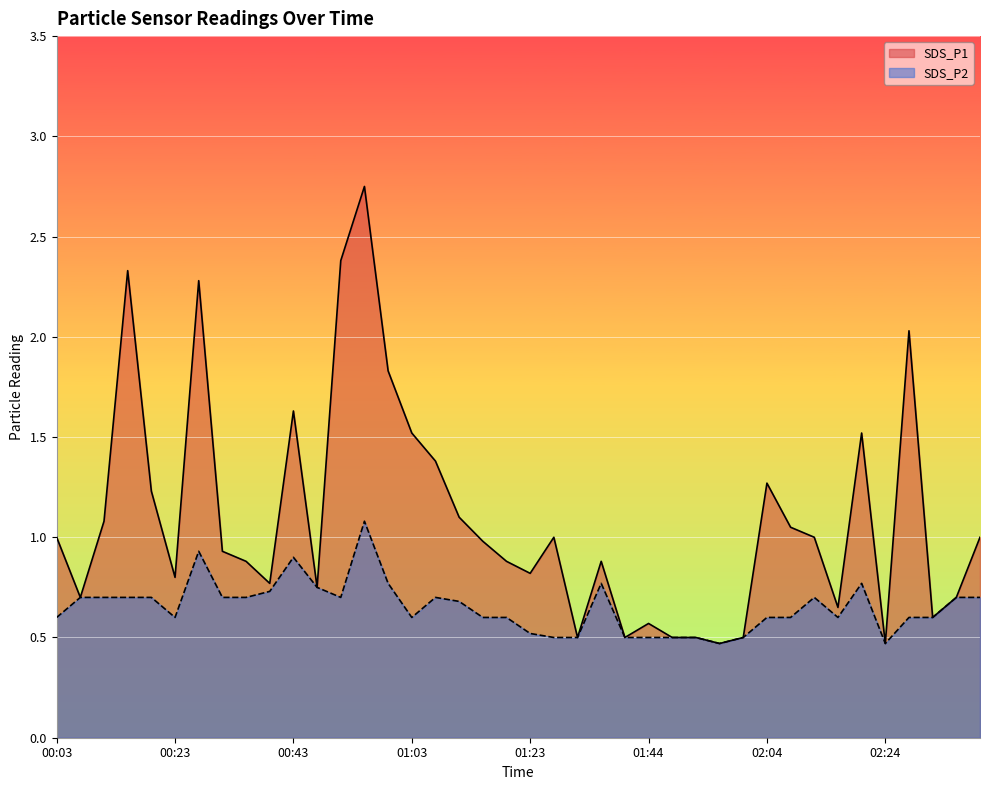

True or false: SDS_P2 and SDS_P1 cross at least once.

False